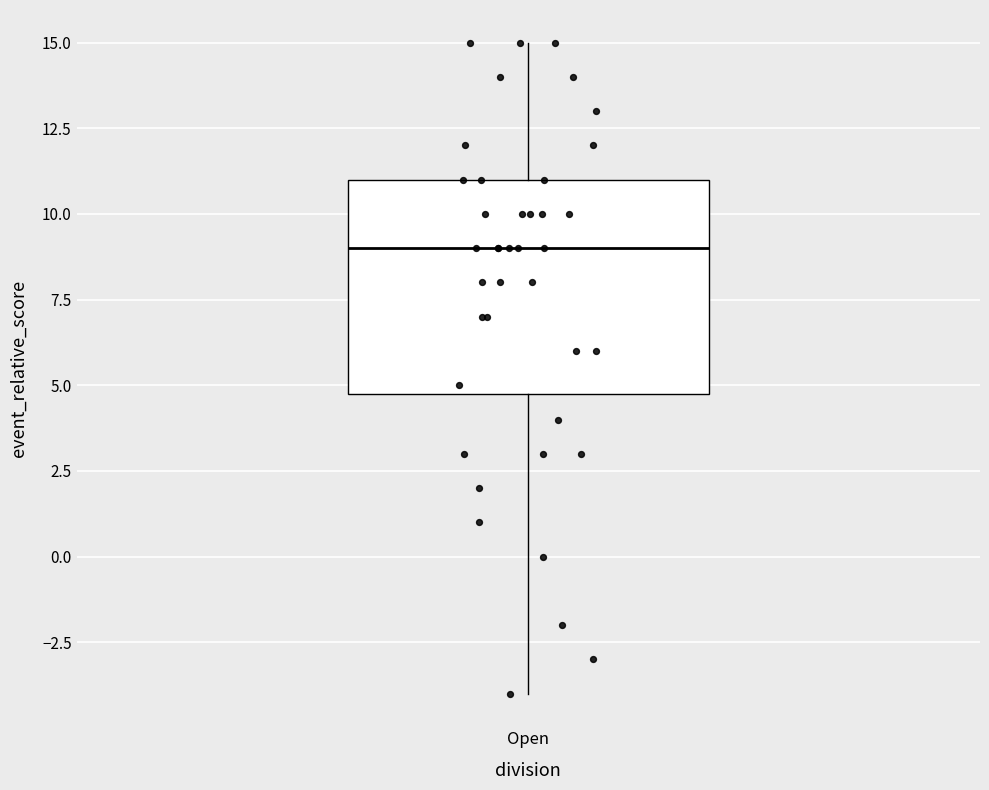

Transcribe this box plot: give where the median line is, the range the box spans, and where the two whiskers end, as read against the y-axis. The values are not printed on the chart, so give them approximately, as read against the axis.

median 9, box 5 to 11, whiskers -4 to 15